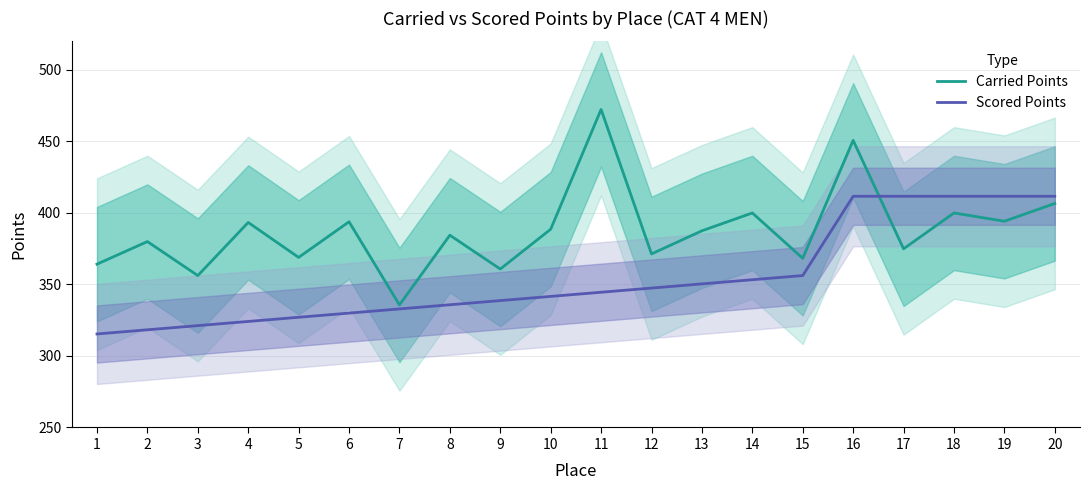

What is the average value of the Scored Points series?

354.8